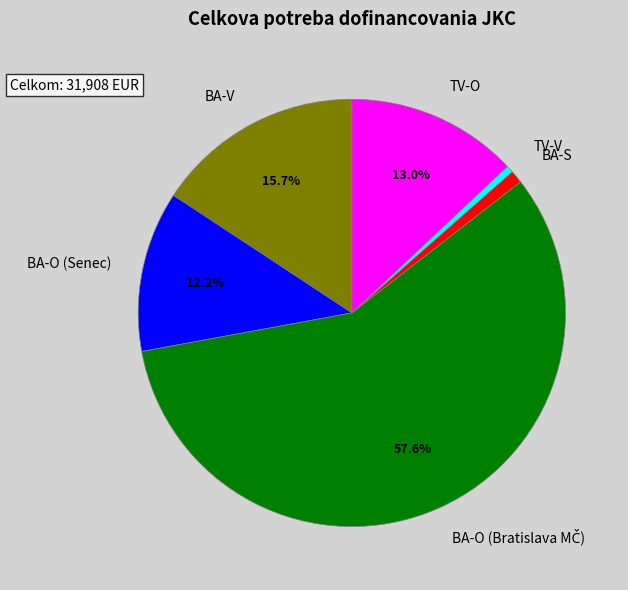

Count the number of slices in the pie.

6